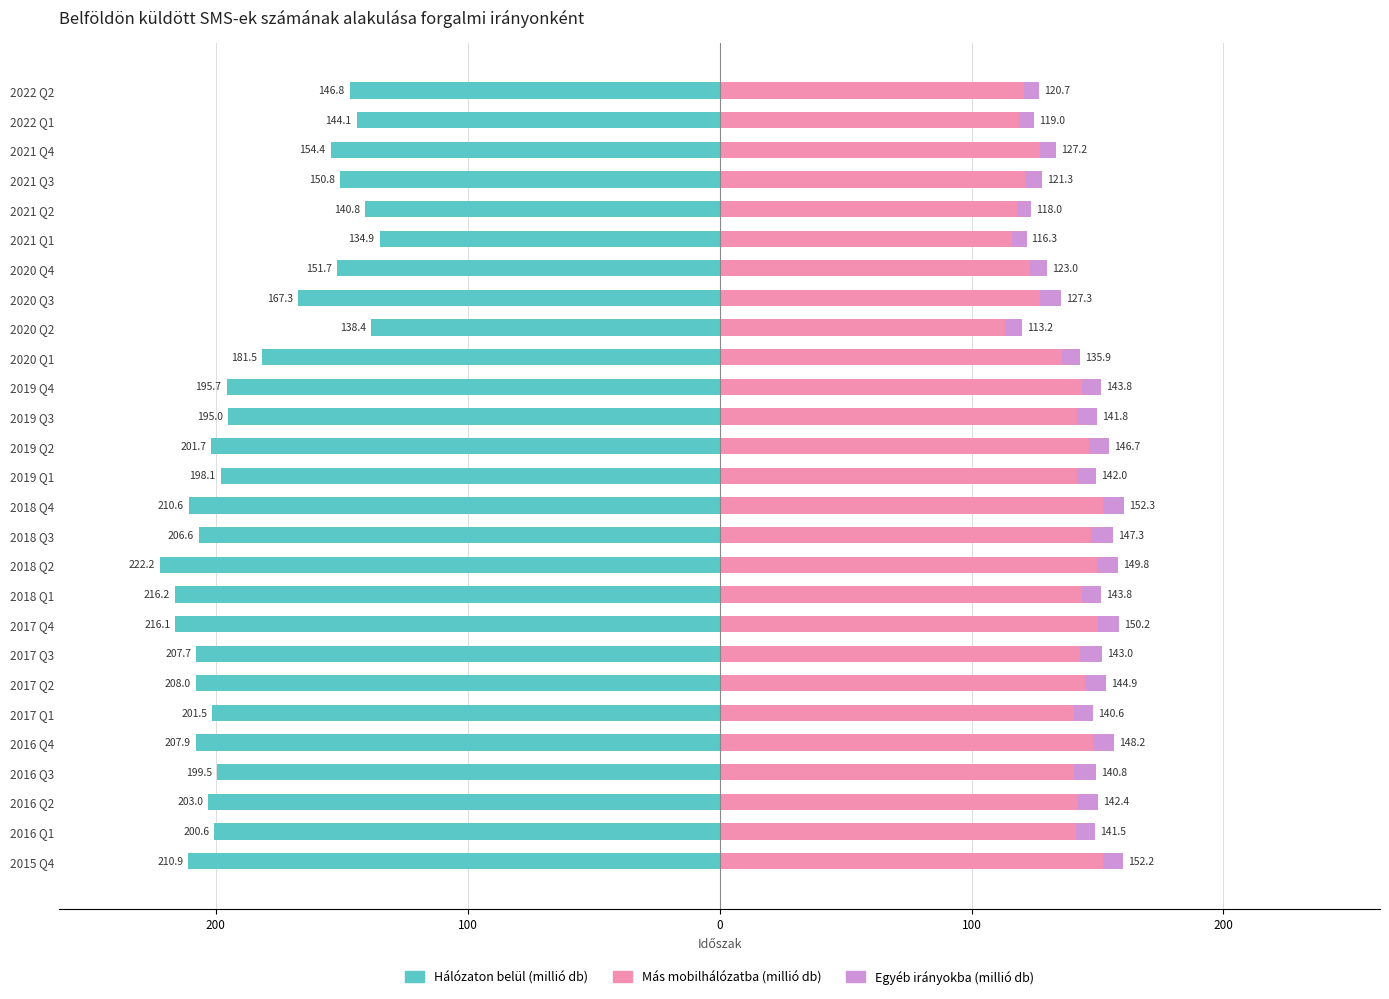

Rank the series at 2018 Q1 from highest to lowest value.

Más mobilhálózatba (millió db), Egyéb irányokba (millió db), Hálózaton belül (millió db)